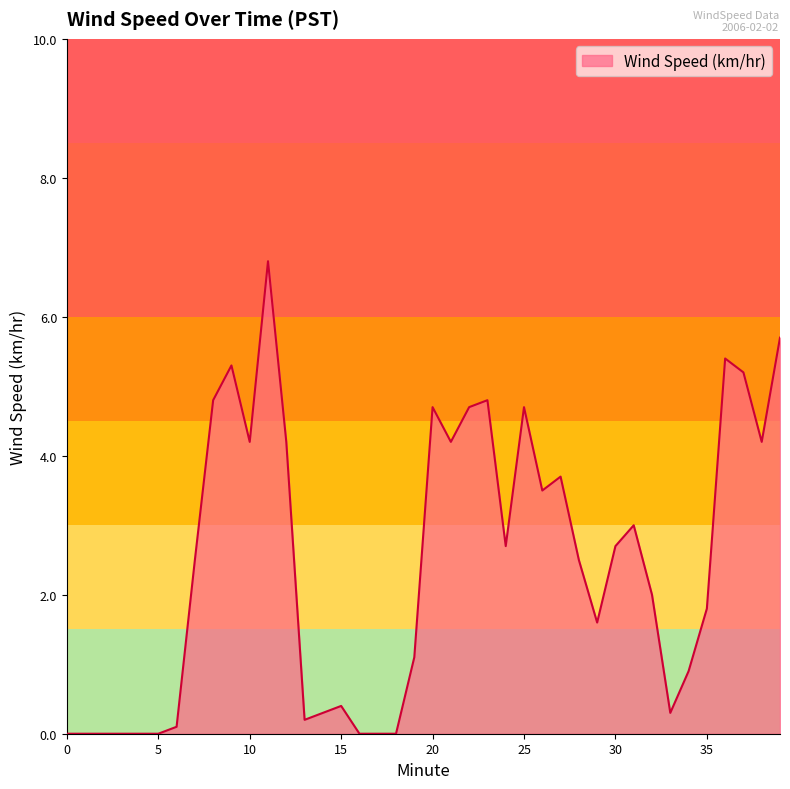

What is the difference between the maximum and minimum values?

6.8